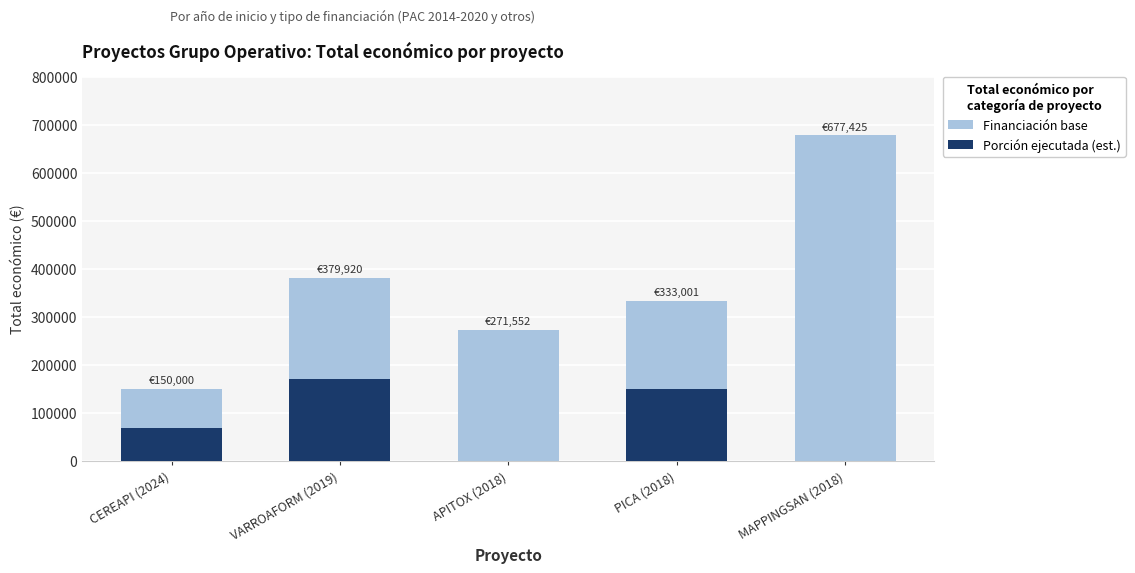

Which series has the largest total across all categories?

Financiación base